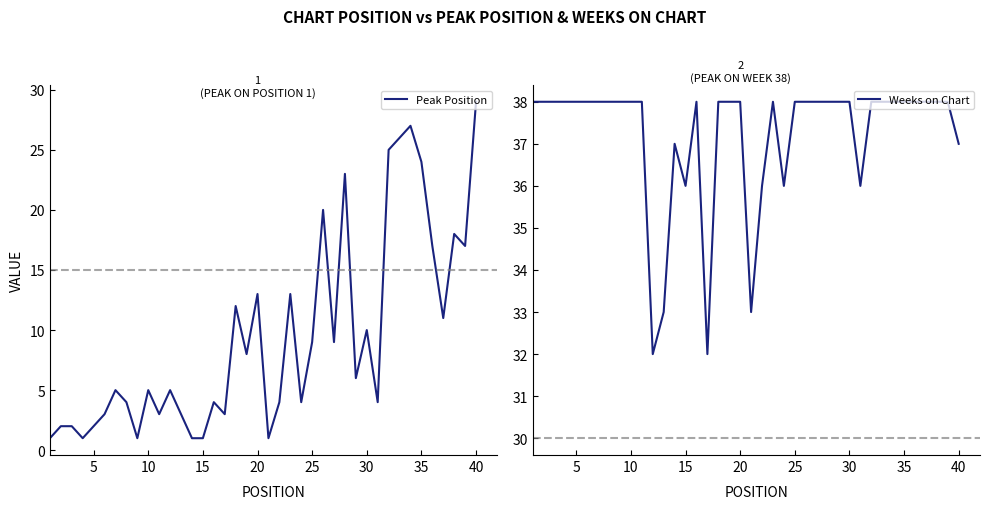

True or false: Weeks on Chart and Peak Position cross at least once.

False